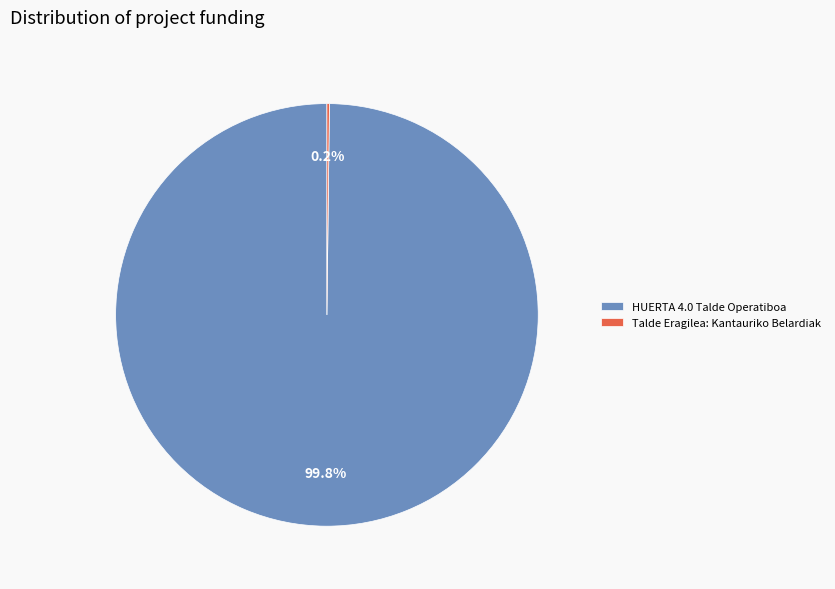

Is there a majority slice in this chart?

Yes